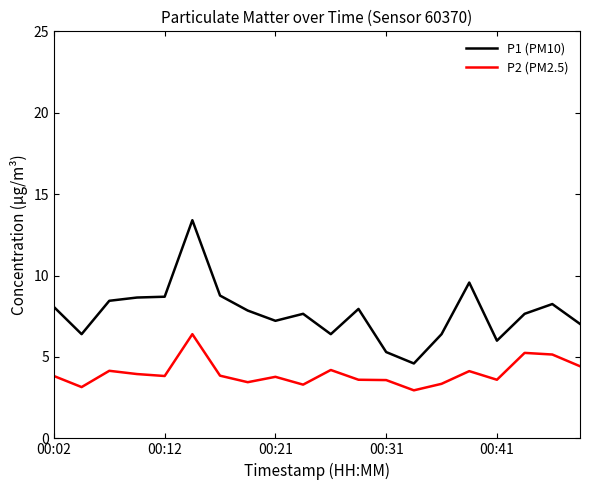

Which series has the largest range (max minus min)?

P1 (PM10)